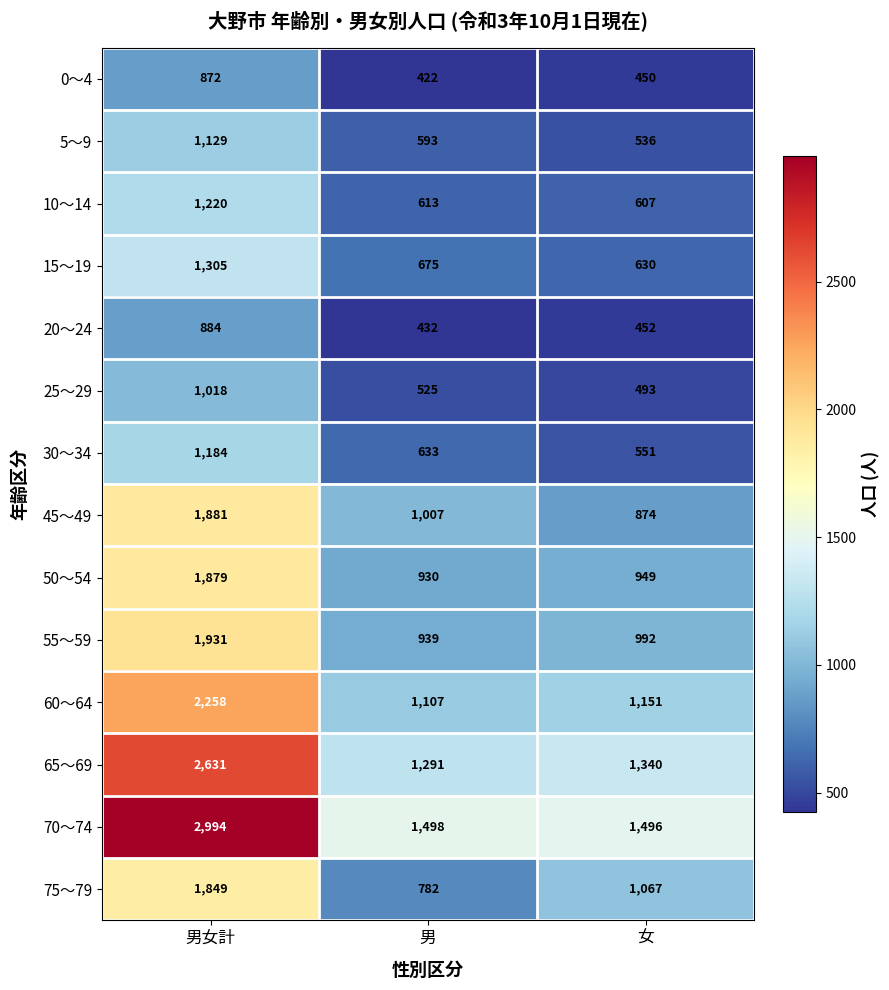

What is the maximum value shown in the chart?

2994